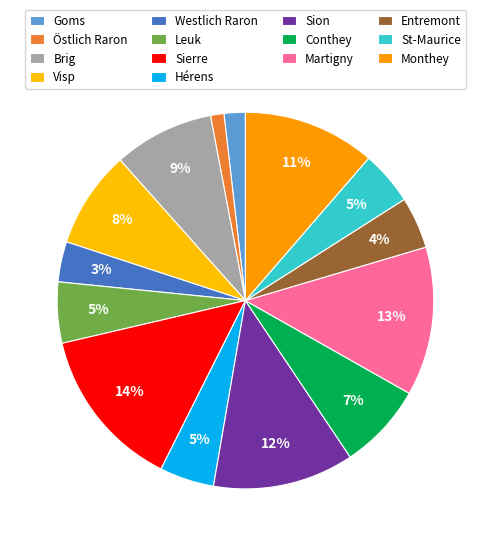

Which slice is the smallest?

Östlich Raron